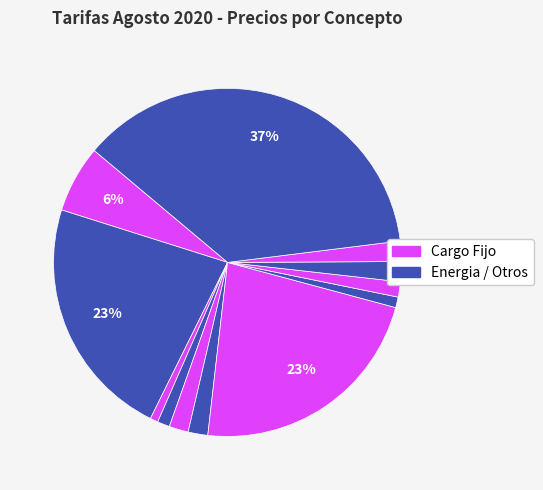

Count the number of slices in the pie.

12